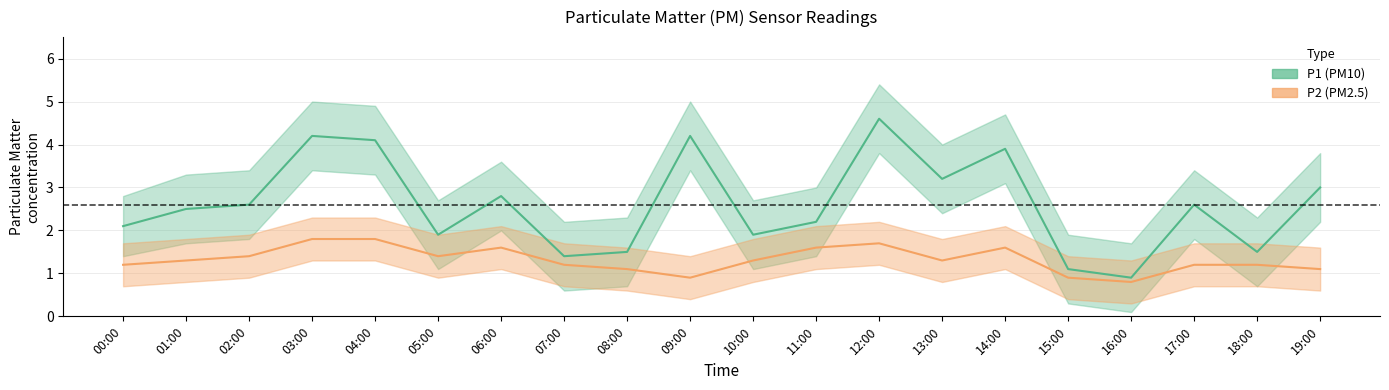

What are all the series names shown in the legend?

P1 (PM10), P2 (PM2.5)